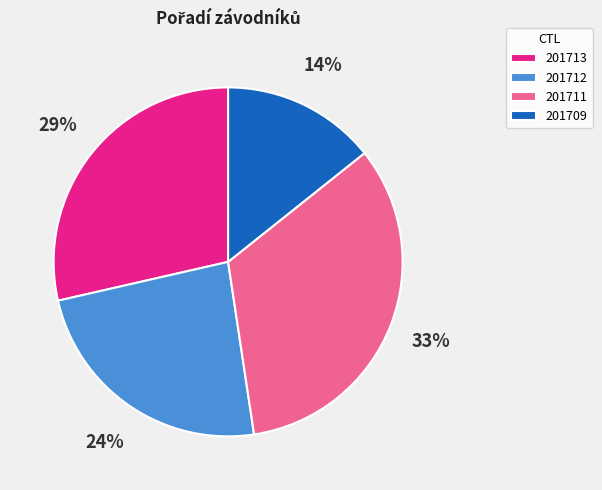

True or false: 201709 accounts for 20% of the total.

False